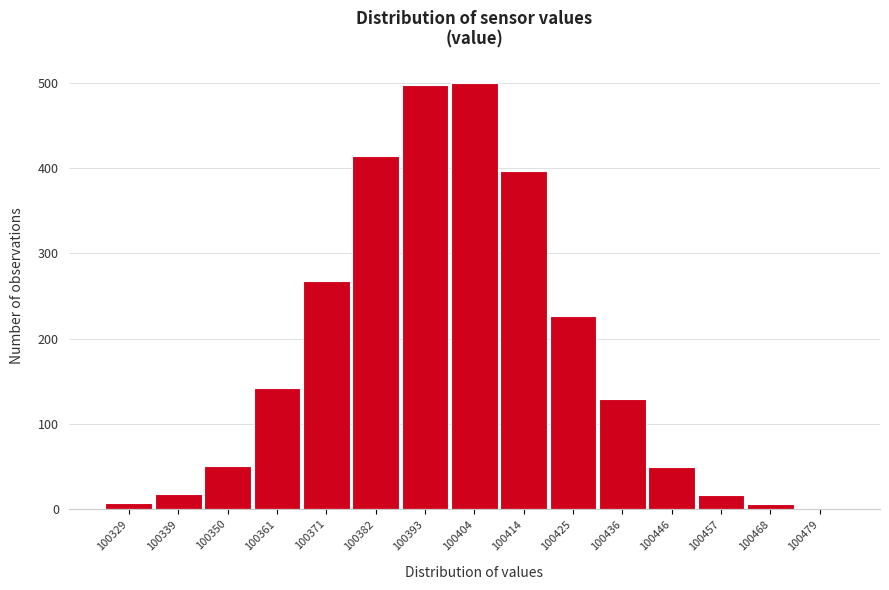

Which has a higher value, 100350 or 100436?

100436